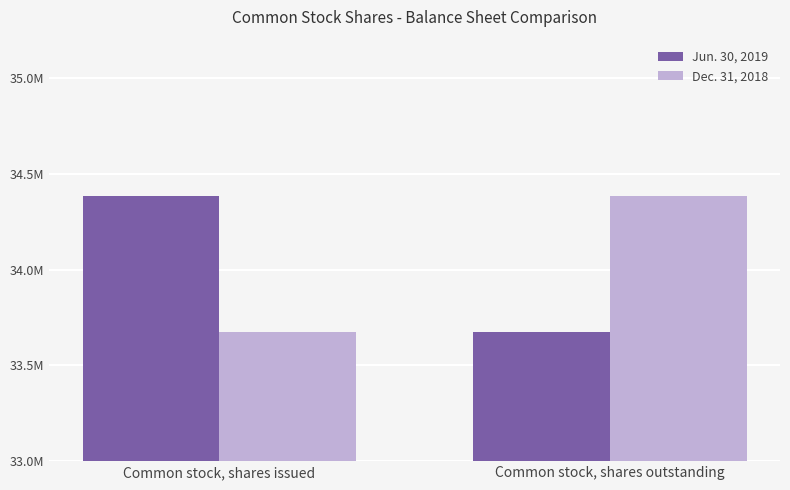

Which category has the highest value across all series?

Common stock, shares issued